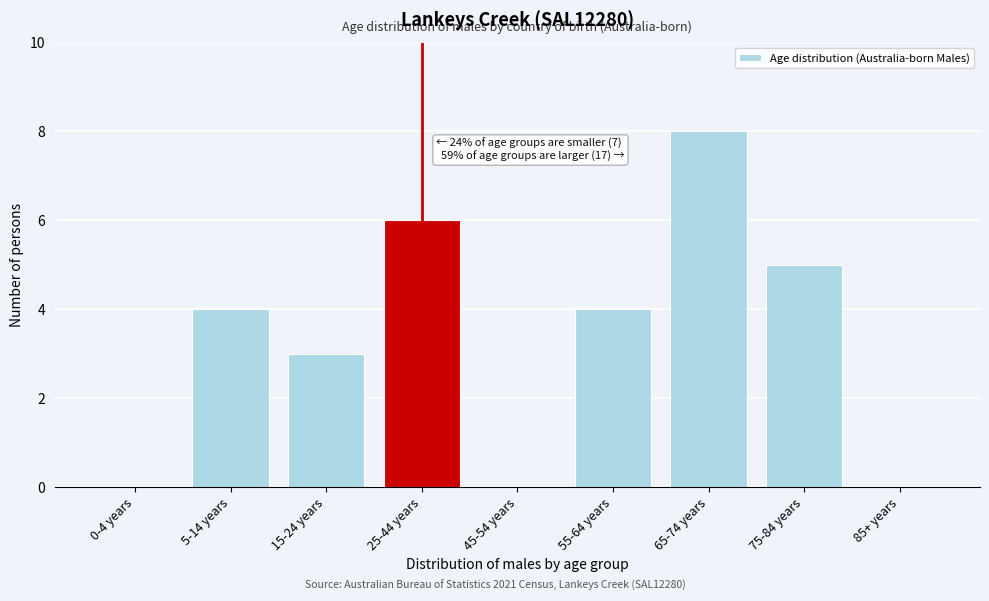

Reading right to left, list all the values displayed in this chart.

85+ years=0	75-84 years=5	65-74 years=8	55-64 years=4	45-54 years=0	25-44 years=6	15-24 years=3	5-14 years=4	0-4 years=0